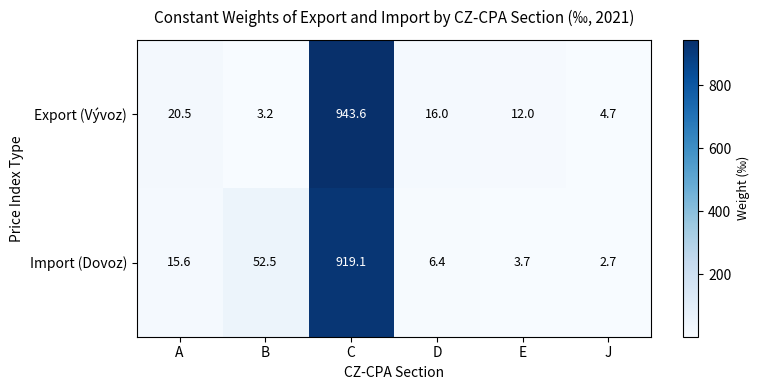

What is the average value of the Export (Vývoz) series?

166.7